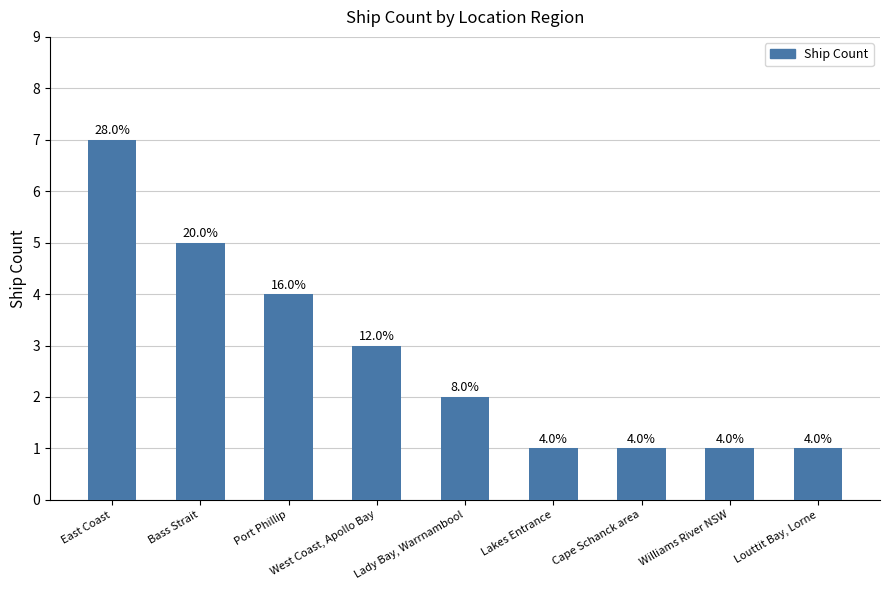

True or false: the data shows 0 at Lakes Entrance.

False